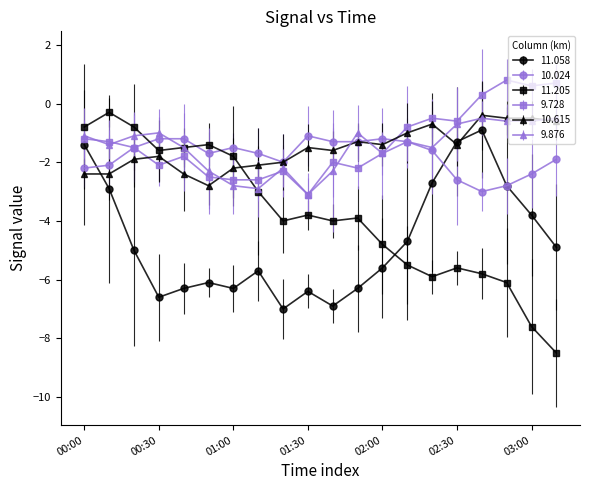

What is the maximum value shown in the chart?

0.8